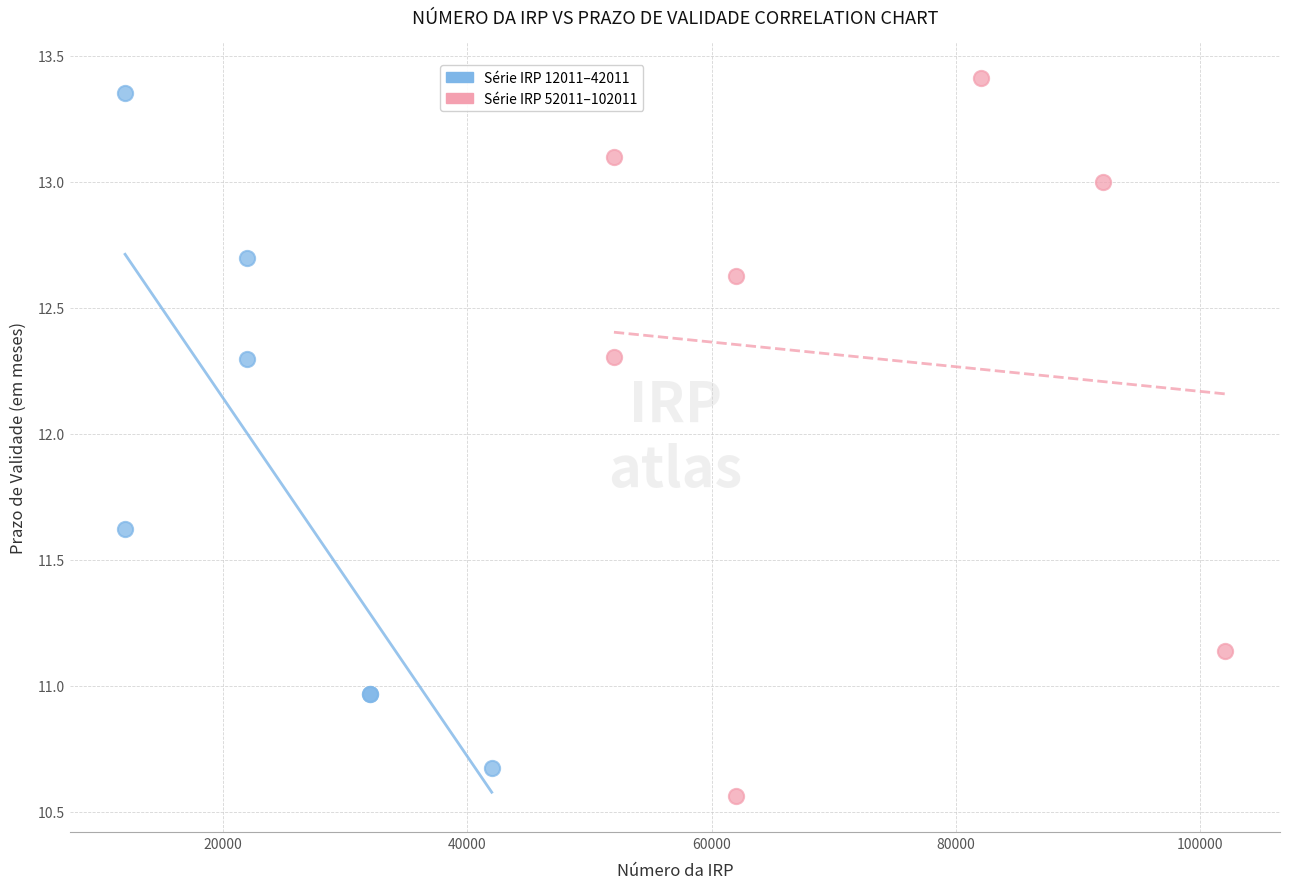

Which series contains the highest Y value?

Série IRP 52011–102011